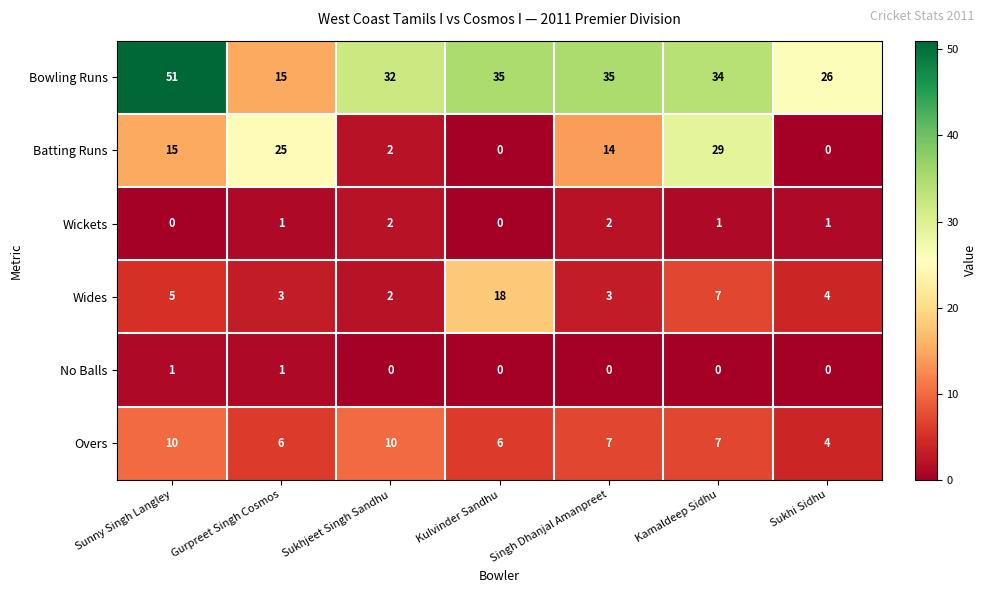

How many series are shown in this chart?

6